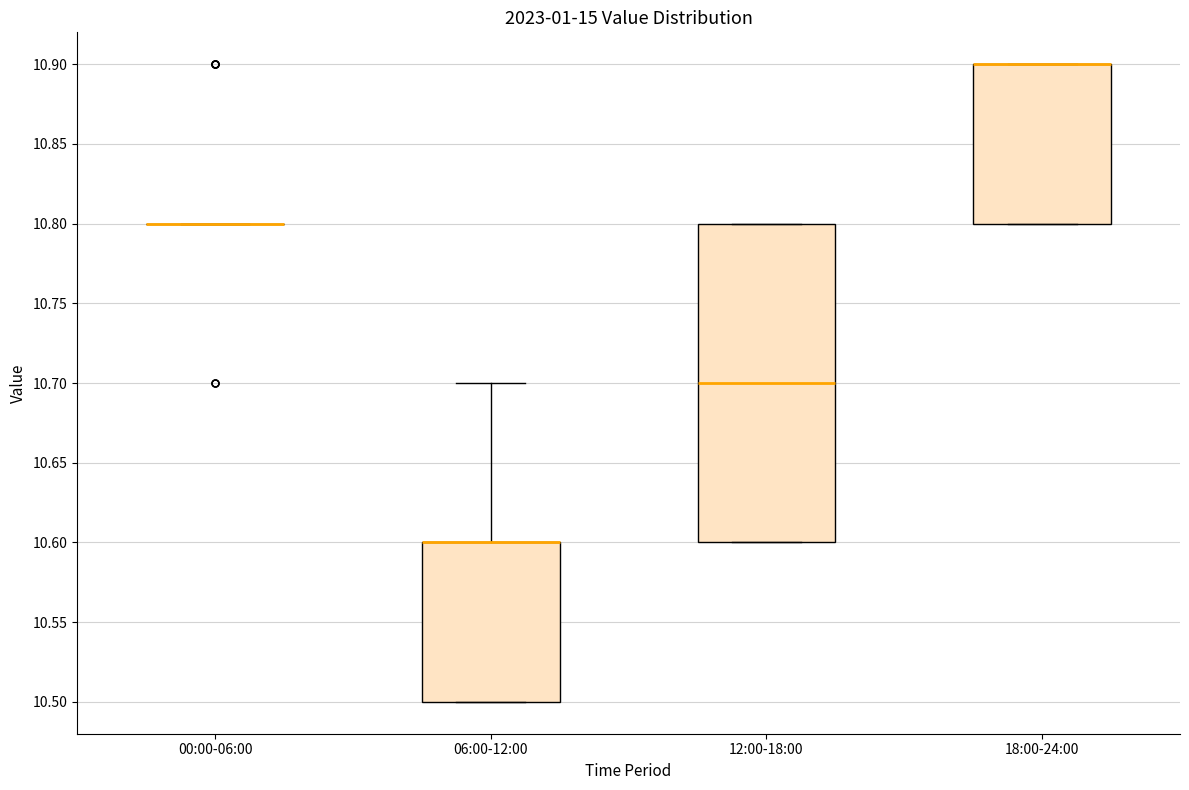

Reading left to right, read every box against the y-axis: the position of its median line, the range the box covers, and the ends of its whiskers. The values are not printed on the chart, so give them approximately, as read against the axis.

00:00-06:00: box collapsed to a line at 10.8, whiskers 10.8 to 10.8
06:00-12:00: median 10.6 (drawn on the box's upper edge), box 10.5 to 10.6, whiskers 10.5 to 10.7
12:00-18:00: median 10.7, box 10.6 to 10.8, whiskers 10.6 to 10.8
18:00-24:00: median 10.9 (drawn on the box's upper edge), box 10.8 to 10.9, whiskers 10.8 to 10.9